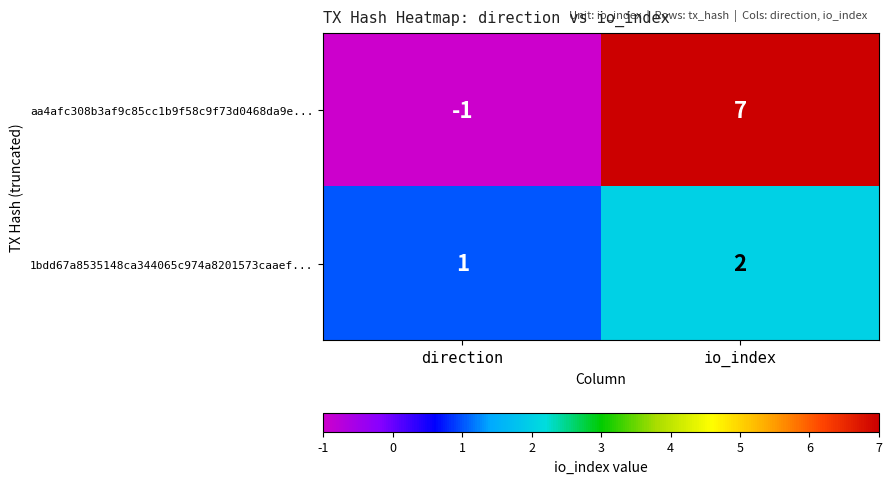

Rank the series by their maximum value, from lowest to highest.

1bdd67a8535148ca344065c974a8201573caaef..., aa4afc308b3af9c85cc1b9f58c9f73d0468da9e...